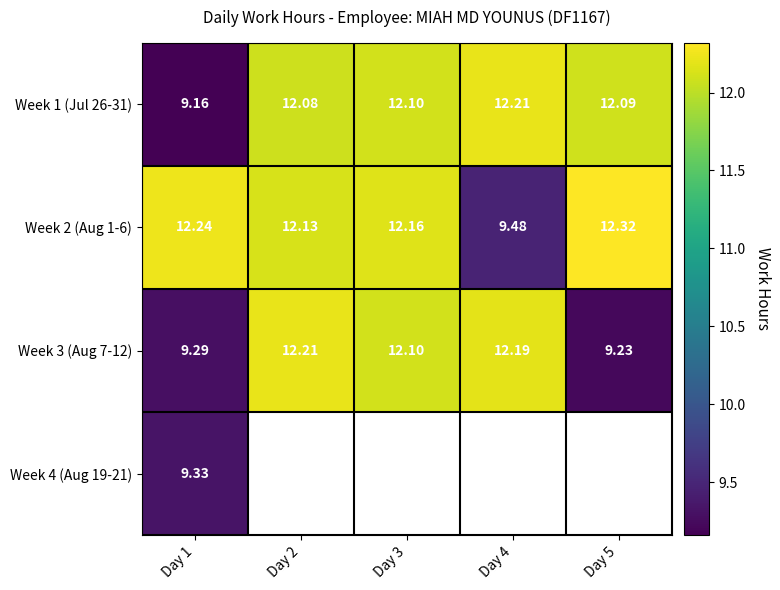

What is the difference between the maximum and second lowest values in the Week 1 (Jul 26-31) series?

0.1